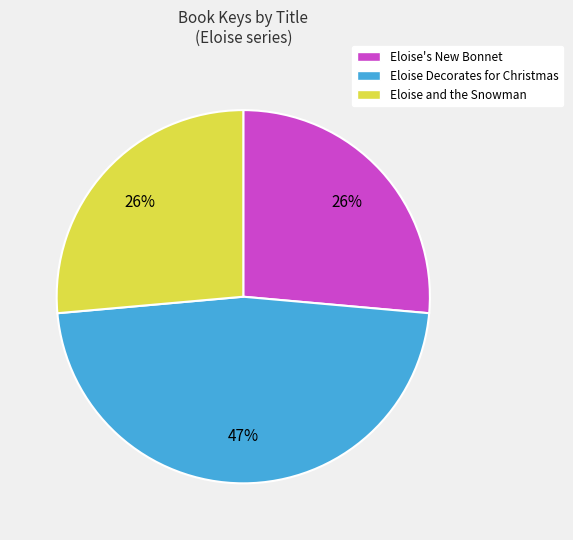

Is the sum of Eloise's New Bonnet and Eloise Decorates for Christmas greater than half?

Yes